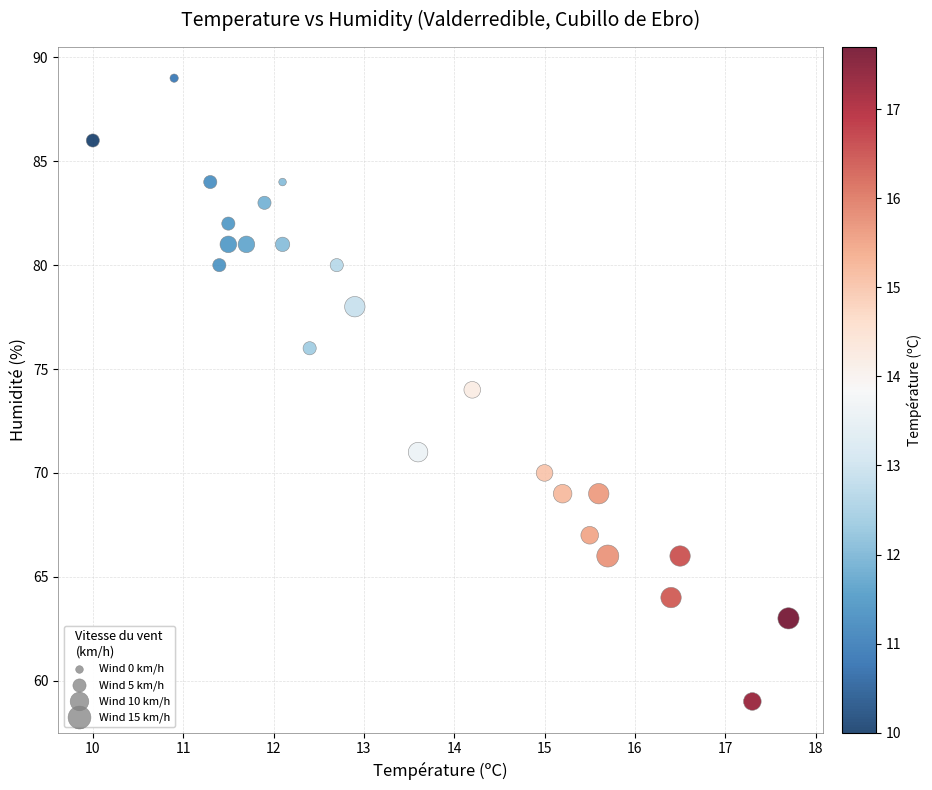

What is the range of Y values (max minus min)?

30